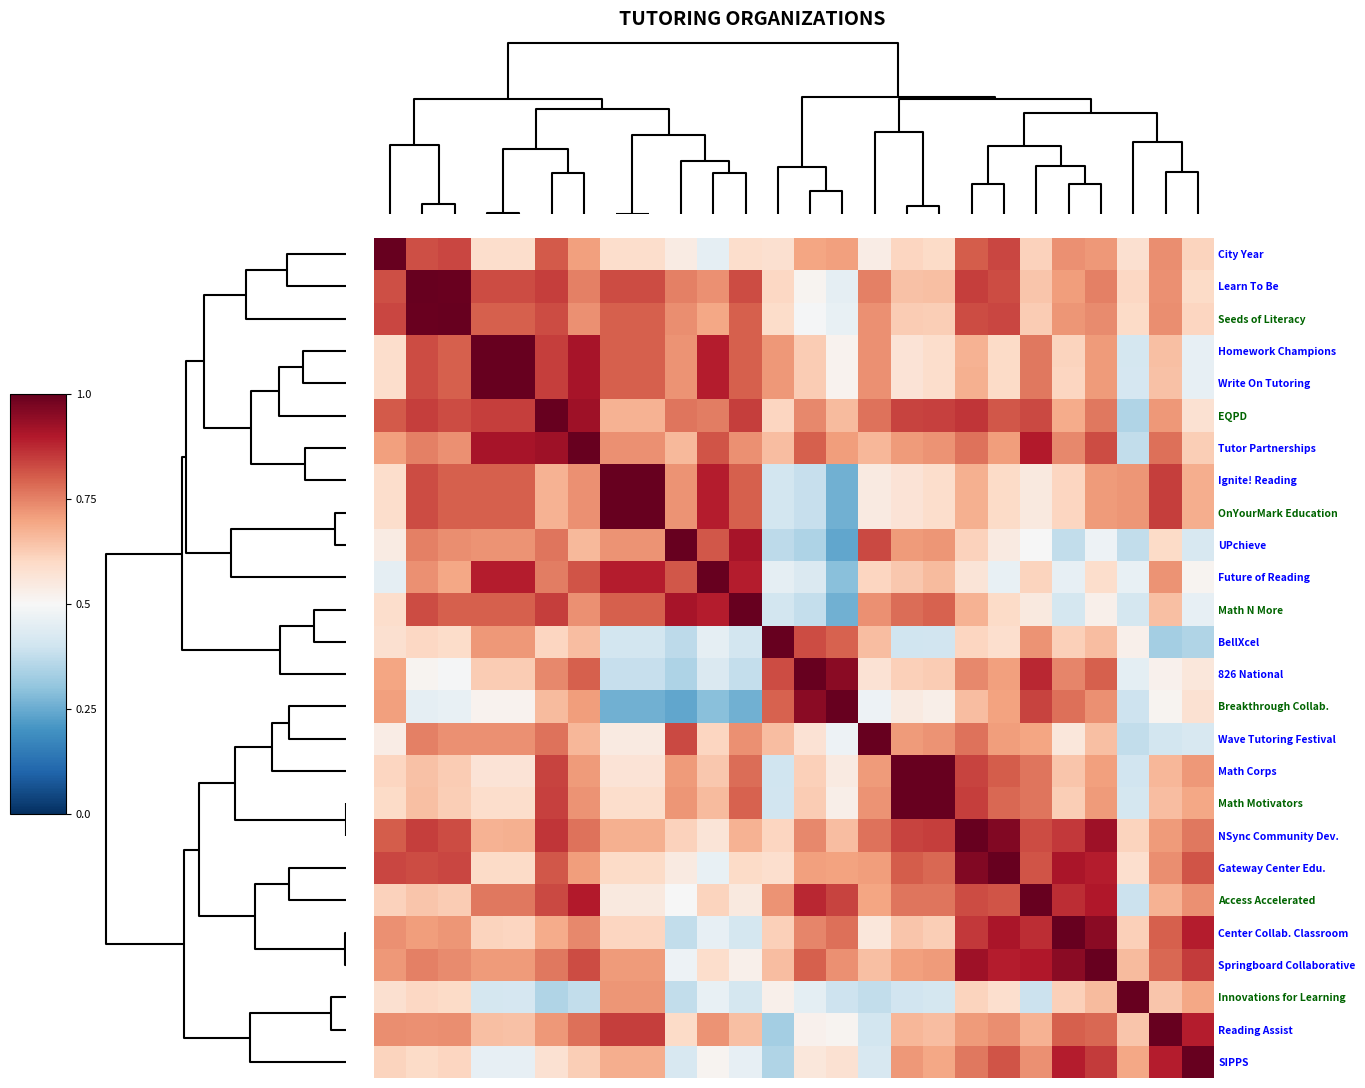

Reading left to right, what are all the values shown in this chart?

City Year: 1.0	0.8	0.8	0.6	0.6	0.8	0.7	0.6	0.6	0.5	0.5	0.6	0.6	0.7	0.7	0.5	0.6	0.6	0.8	0.8	0.6	0.7	0.7	0.6	0.7	0.6
Learn To Be: 0.8	1.0	1.0	0.8	0.8	0.8	0.8	0.8	0.8	0.8	0.7	0.8	0.6	0.5	0.5	0.8	0.6	0.6	0.8	0.8	0.6	0.7	0.8	0.6	0.7	0.6
Seeds of Literacy: 0.8	1.0	1.0	0.8	0.8	0.8	0.7	0.8	0.8	0.7	0.7	0.8	0.6	0.5	0.5	0.7	0.6	0.6	0.8	0.8	0.6	0.7	0.7	0.6	0.7	0.6
Homework Champions: 0.6	0.8	0.8	1.0	1.0	0.8	0.9	0.8	0.8	0.7	0.9	0.8	0.7	0.6	0.5	0.7	0.6	0.6	0.7	0.6	0.8	0.6	0.7	0.4	0.6	0.5
Write On Tutoring: 0.6	0.8	0.8	1.0	1.0	0.8	0.9	0.8	0.8	0.7	0.9	0.8	0.7	0.6	0.5	0.7	0.6	0.6	0.7	0.6	0.8	0.6	0.7	0.4	0.6	0.5
EQPD: 0.8	0.8	0.8	0.8	0.8	1.0	0.9	0.7	0.7	0.8	0.8	0.8	0.6	0.7	0.7	0.8	0.8	0.8	0.9	0.8	0.8	0.7	0.8	0.3	0.7	0.6
Tutor Partnerships: 0.7	0.8	0.7	0.9	0.9	0.9	1.0	0.7	0.7	0.7	0.8	0.7	0.7	0.8	0.7	0.7	0.7	0.7	0.8	0.7	0.9	0.7	0.8	0.4	0.8	0.6
Ignite! Reading: 0.6	0.8	0.8	0.8	0.8	0.7	0.7	1.0	1.0	0.7	0.9	0.8	0.4	0.4	0.3	0.5	0.6	0.6	0.7	0.6	0.5	0.6	0.7	0.7	0.8	0.7
OnYourMark Education: 0.6	0.8	0.8	0.8	0.8	0.7	0.7	1.0	1.0	0.7	0.9	0.8	0.4	0.4	0.3	0.5	0.6	0.6	0.7	0.6	0.5	0.6	0.7	0.7	0.8	0.7
UPchieve: 0.5	0.8	0.7	0.7	0.7	0.8	0.7	0.7	0.7	1.0	0.8	0.9	0.4	0.3	0.2	0.8	0.7	0.7	0.6	0.5	0.5	0.4	0.5	0.4	0.6	0.4
Future of Reading: 0.5	0.7	0.7	0.9	0.9	0.8	0.8	0.9	0.9	0.8	1.0	0.9	0.5	0.4	0.3	0.6	0.6	0.7	0.6	0.5	0.6	0.5	0.6	0.5	0.7	0.5
Math N More: 0.6	0.8	0.8	0.8	0.8	0.8	0.7	0.8	0.8	0.9	0.9	1.0	0.4	0.4	0.3	0.7	0.8	0.8	0.7	0.6	0.5	0.4	0.5	0.4	0.6	0.5
BellXcel: 0.6	0.6	0.6	0.7	0.7	0.6	0.7	0.4	0.4	0.4	0.5	0.4	1.0	0.8	0.8	0.7	0.4	0.4	0.6	0.6	0.7	0.6	0.7	0.5	0.3	0.3
826 National: 0.7	0.5	0.5	0.6	0.6	0.7	0.8	0.4	0.4	0.3	0.4	0.4	0.8	1.0	1.0	0.6	0.6	0.6	0.7	0.7	0.9	0.7	0.8	0.5	0.5	0.6
Breakthrough Collab.: 0.7	0.5	0.5	0.5	0.5	0.7	0.7	0.3	0.3	0.2	0.3	0.3	0.8	1.0	1.0	0.5	0.5	0.5	0.7	0.7	0.8	0.8	0.7	0.4	0.5	0.6
Wave Tutoring Festival: 0.5	0.8	0.7	0.7	0.7	0.8	0.7	0.5	0.5	0.8	0.6	0.7	0.7	0.6	0.5	1.0	0.7	0.7	0.8	0.7	0.7	0.6	0.7	0.4	0.4	0.4
Math Corps: 0.6	0.6	0.6	0.6	0.6	0.8	0.7	0.6	0.6	0.7	0.6	0.8	0.4	0.6	0.5	0.7	1.0	1.0	0.8	0.8	0.8	0.6	0.7	0.4	0.7	0.7
Math Motivators: 0.6	0.6	0.6	0.6	0.6	0.8	0.7	0.6	0.6	0.7	0.7	0.8	0.4	0.6	0.5	0.7	1.0	1.0	0.8	0.8	0.8	0.6	0.7	0.4	0.7	0.7
NSync Community Dev.: 0.8	0.8	0.8	0.7	0.7	0.9	0.8	0.7	0.7	0.6	0.6	0.7	0.6	0.7	0.7	0.8	0.8	0.8	1.0	1.0	0.8	0.9	0.9	0.6	0.7	0.8
Gateway Center Edu.: 0.8	0.8	0.8	0.6	0.6	0.8	0.7	0.6	0.6	0.5	0.5	0.6	0.6	0.7	0.7	0.7	0.8	0.8	1.0	1.0	0.8	0.9	0.9	0.6	0.7	0.8
Access Accelerated: 0.6	0.6	0.6	0.8	0.8	0.8	0.9	0.5	0.5	0.5	0.6	0.5	0.7	0.9	0.8	0.7	0.8	0.8	0.8	0.8	1.0	0.9	0.9	0.4	0.7	0.7
Center Collab. Classroom: 0.7	0.7	0.7	0.6	0.6	0.7	0.7	0.6	0.6	0.4	0.5	0.4	0.6	0.7	0.8	0.6	0.6	0.6	0.9	0.9	0.9	1.0	0.9	0.6	0.8	0.9
Springboard Collaborative: 0.7	0.8	0.7	0.7	0.7	0.8	0.8	0.7	0.7	0.5	0.6	0.5	0.7	0.8	0.7	0.7	0.7	0.7	0.9	0.9	0.9	0.9	1.0	0.7	0.8	0.9
Innovations for Learning: 0.6	0.6	0.6	0.4	0.4	0.3	0.4	0.7	0.7	0.4	0.5	0.4	0.5	0.5	0.4	0.4	0.4	0.4	0.6	0.6	0.4	0.6	0.7	1.0	0.6	0.7
Reading Assist: 0.7	0.7	0.7	0.6	0.6	0.7	0.8	0.8	0.8	0.6	0.7	0.6	0.3	0.5	0.5	0.4	0.7	0.7	0.7	0.7	0.7	0.8	0.8	0.6	1.0	0.9
SIPPS: 0.6	0.6	0.6	0.5	0.5	0.6	0.6	0.7	0.7	0.4	0.5	0.5	0.3	0.6	0.6	0.4	0.7	0.7	0.8	0.8	0.7	0.9	0.9	0.7	0.9	1.0